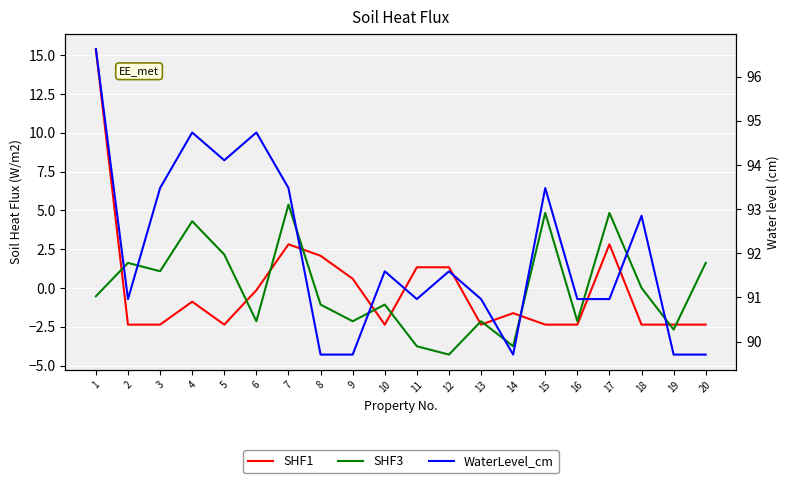

What is the difference between the highest and lowest values at 19?

92.4